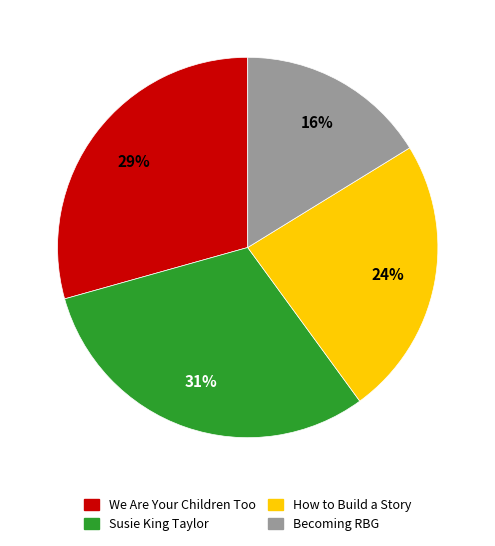

Does Susie King Taylor account for over 50% of the chart?

No